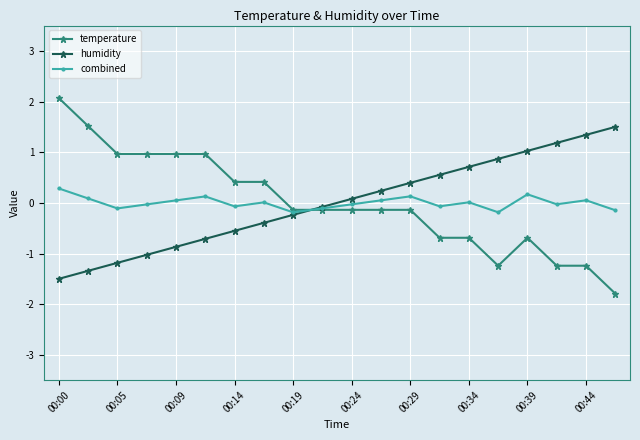

Count the number of data series in this chart.

3